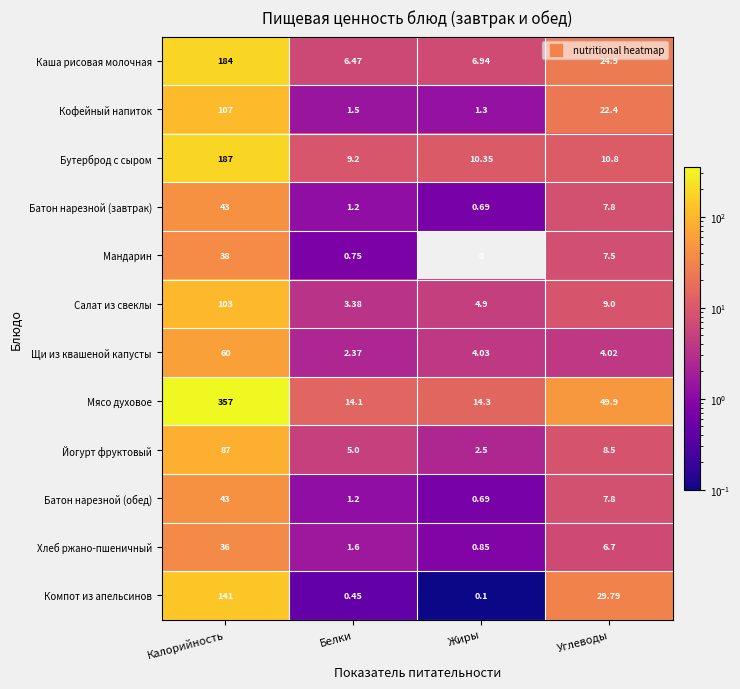

Which series changed the most between Жиры and Углеводы?

Мясо духовое